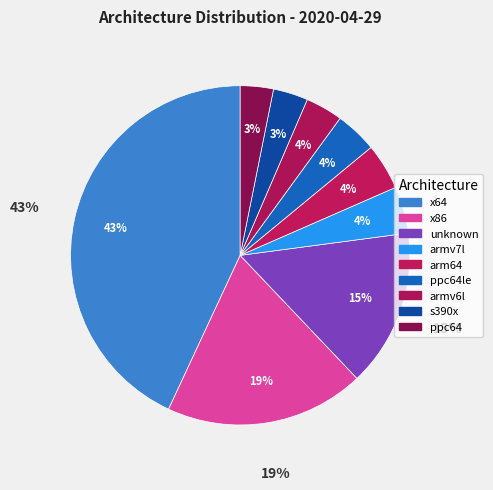

What is the largest slice in the pie chart?

x64